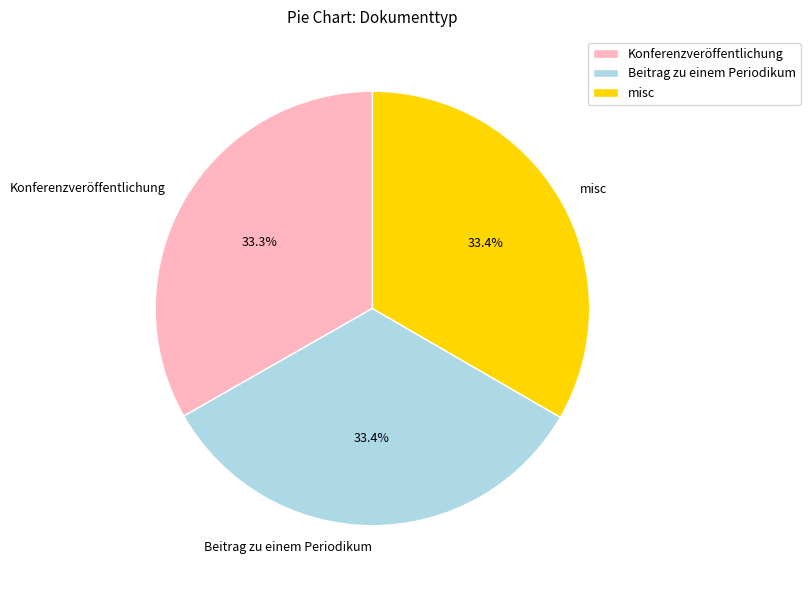

Does Konferenzveröffentlichung represent more than half of the total?

No